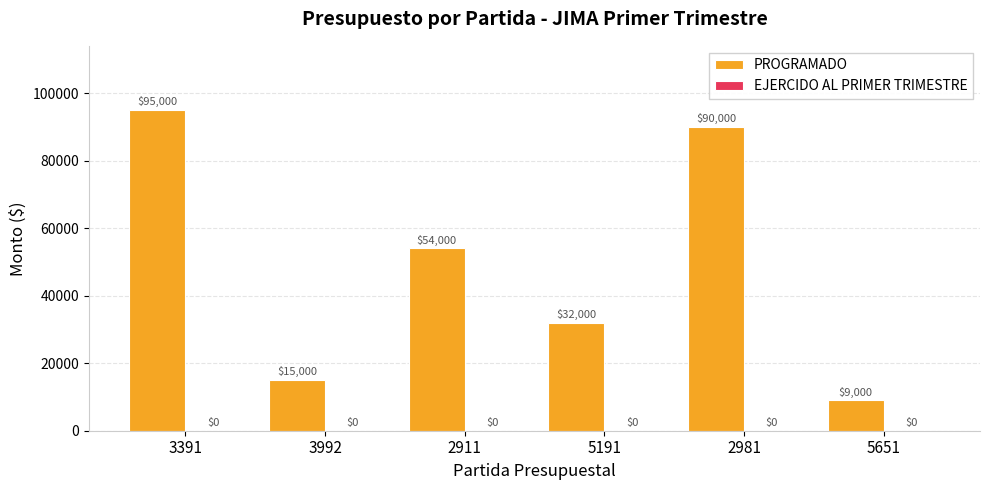

Which has a higher value, 3992 or 5651?

3992